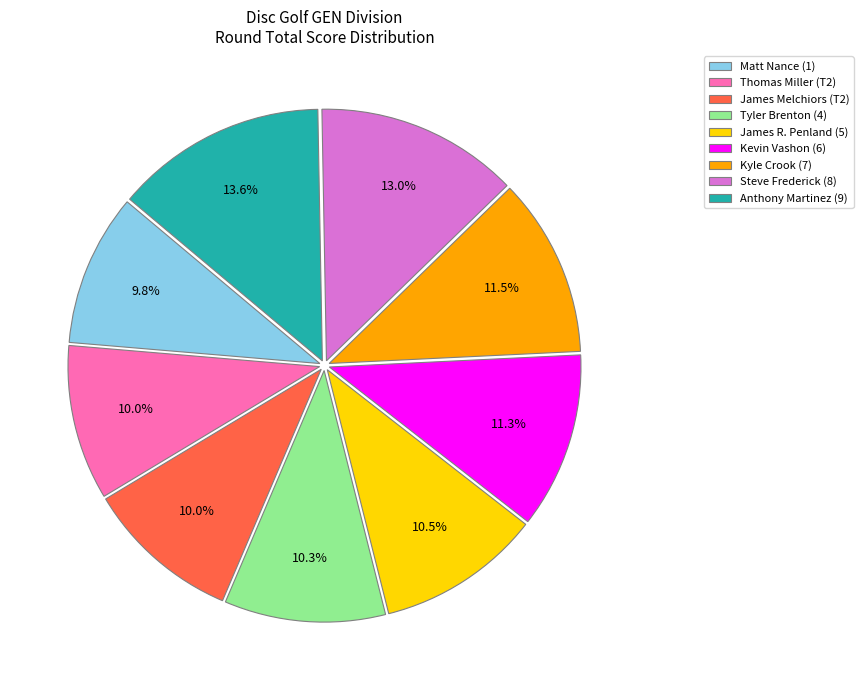

What is the largest slice in the pie chart?

Anthony Martinez (9)